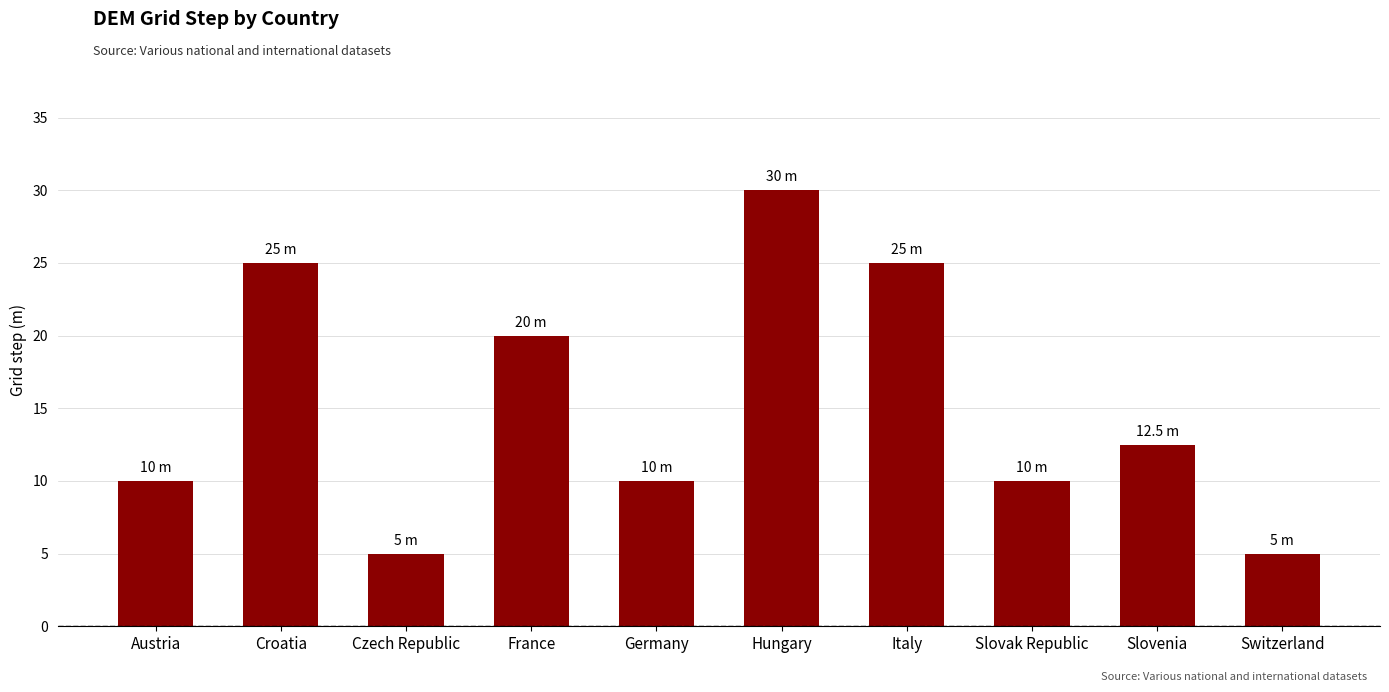

Is it true that the value at Slovenia is 12.5?

True